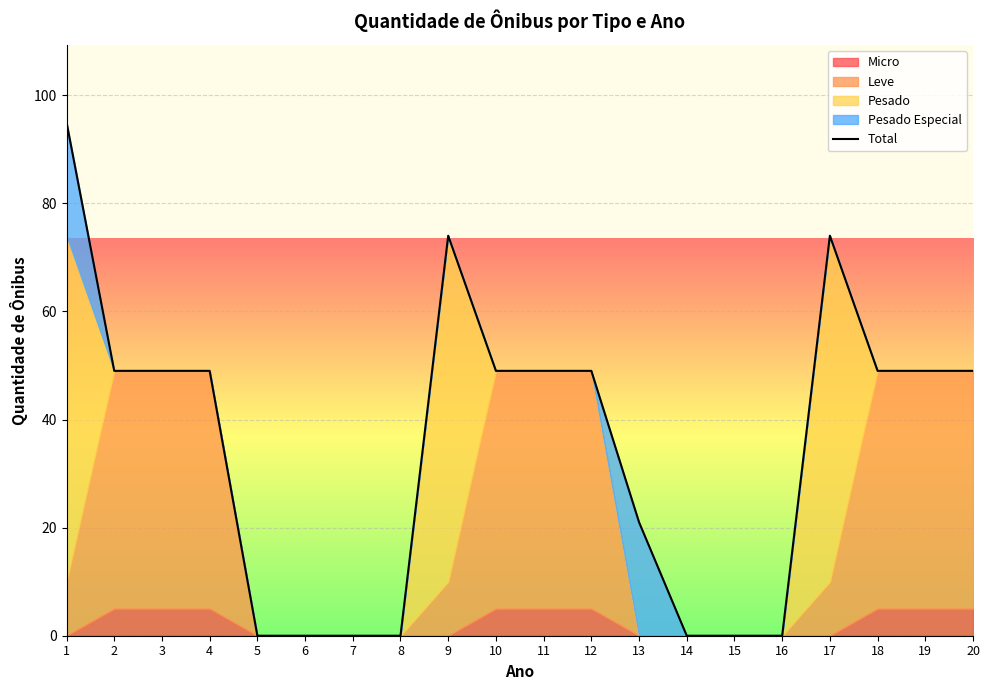

What is the difference between the second highest and second lowest values?

74